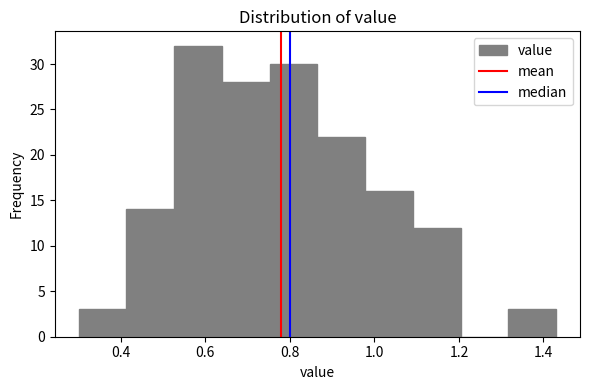

What is the height of the bar covering 0.30 to 0.42 on the x-axis? Neither the bar edges nor the heights are printed on the chart, so give them approximately, as read against the axes.

3